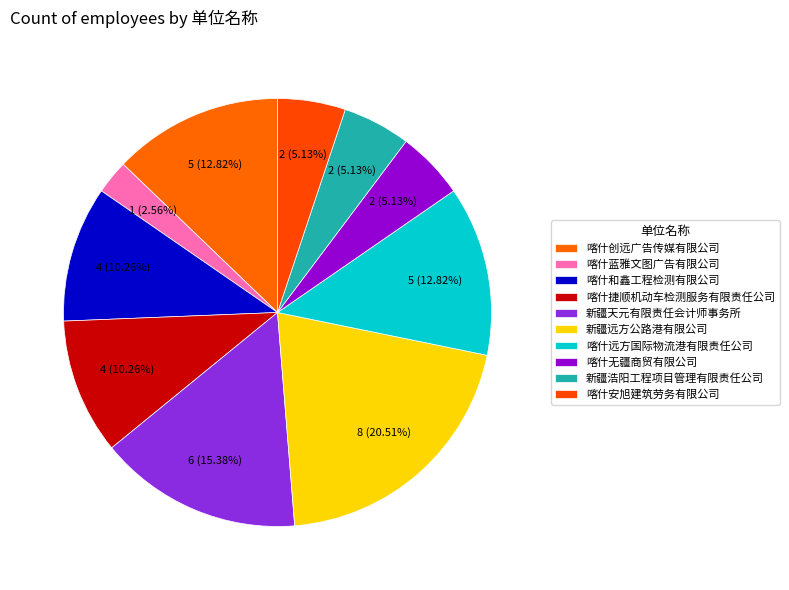

Is there any slice that represents more than half of the pie?

No